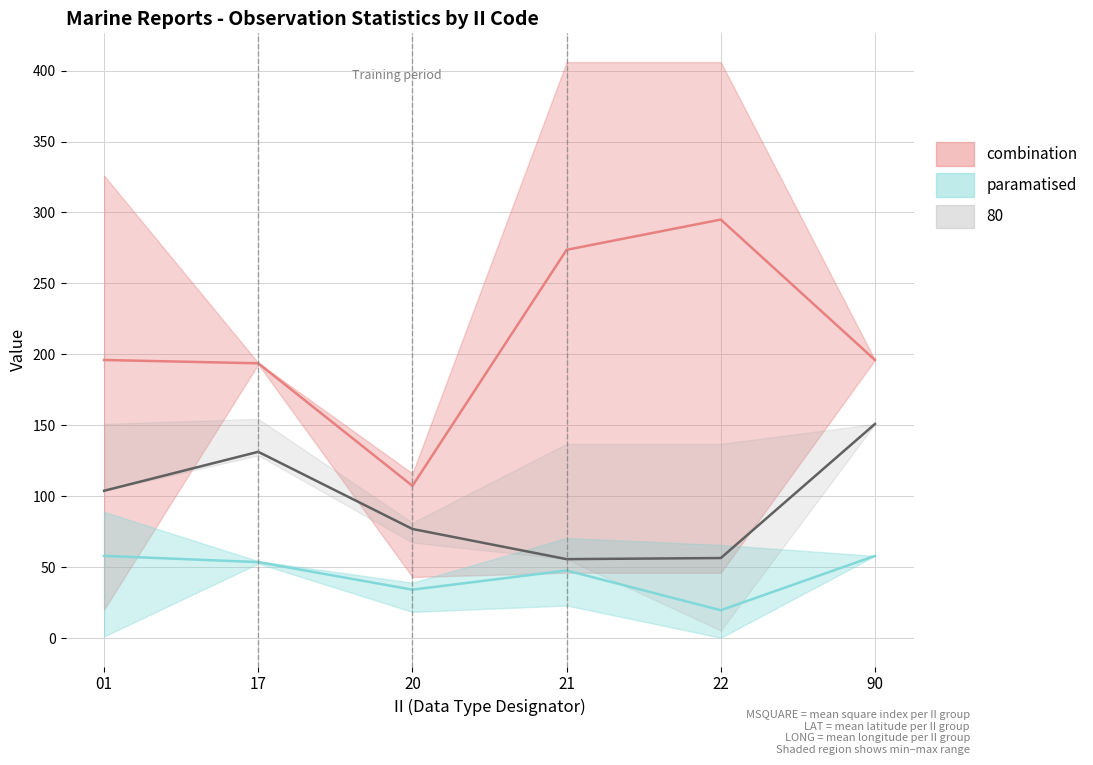

How many series are shown in this chart?

3